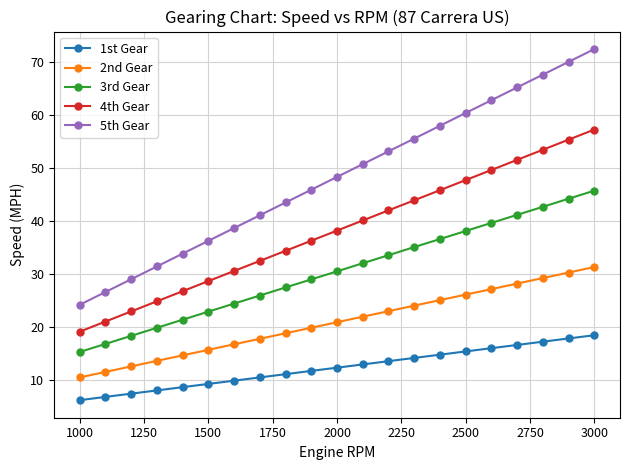

Rank the series by their maximum value, from highest to lowest.

5th Gear, 4th Gear, 3rd Gear, 2nd Gear, 1st Gear